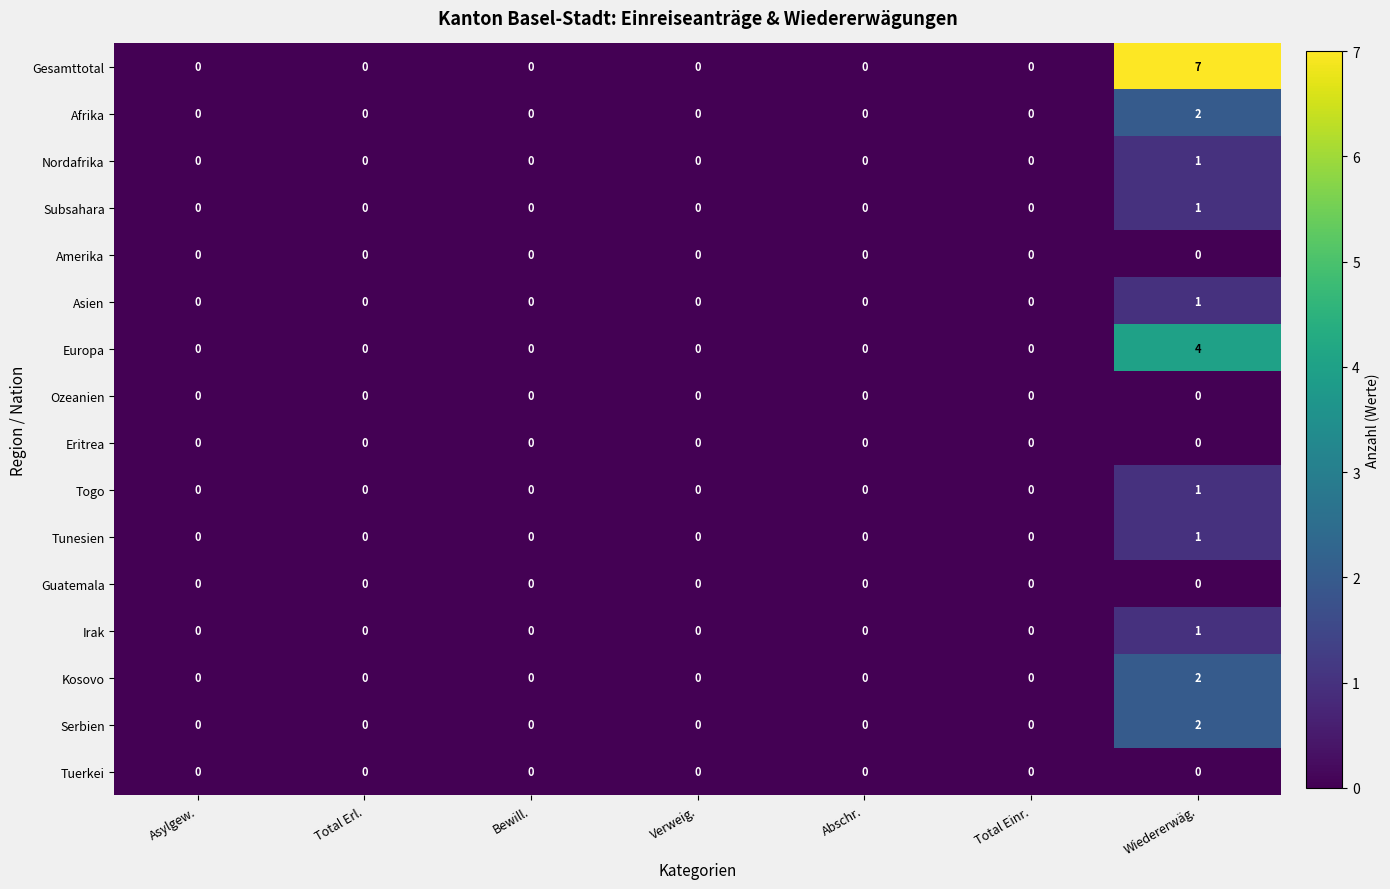

Is it true that Nordafrika equals 0 at Verweig.?

True